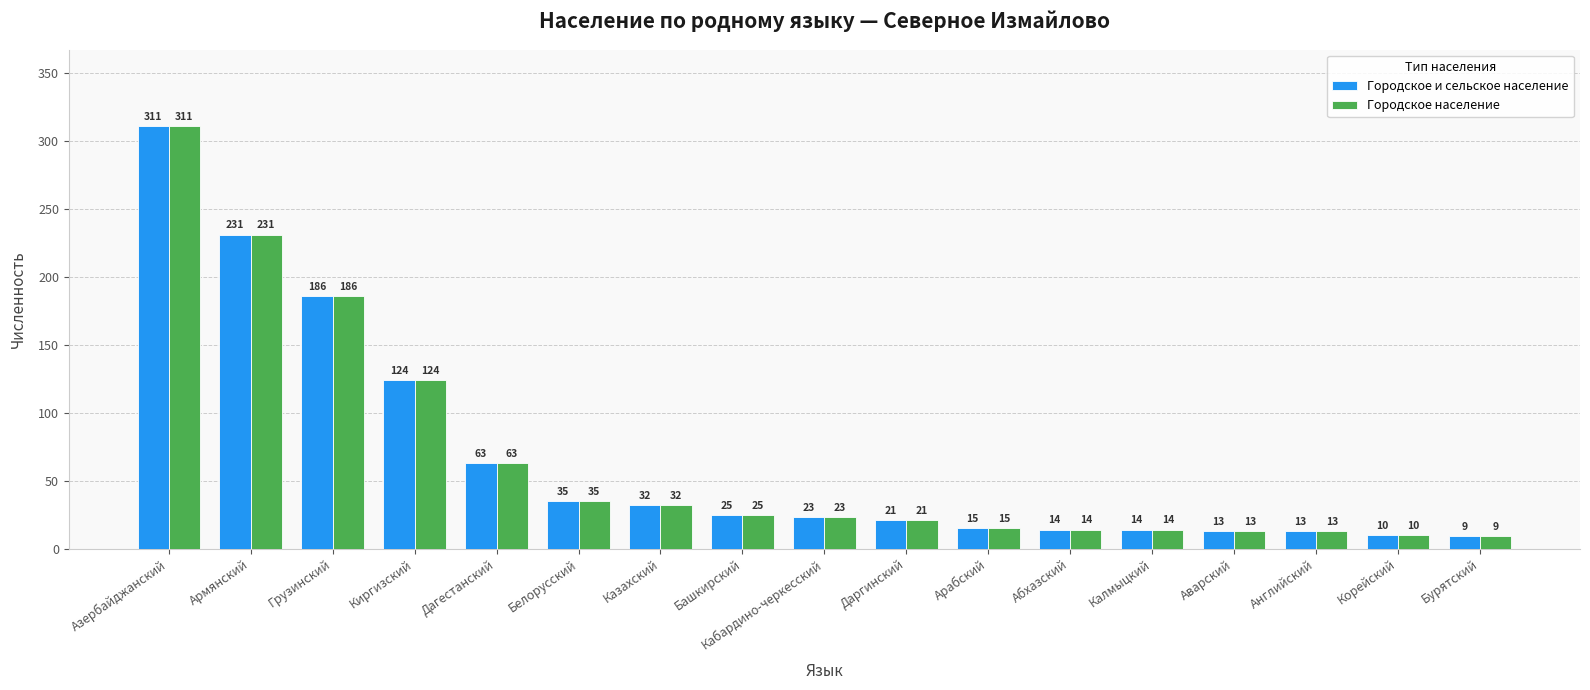

At which label does Городское население reach its minimum?

Бурятский